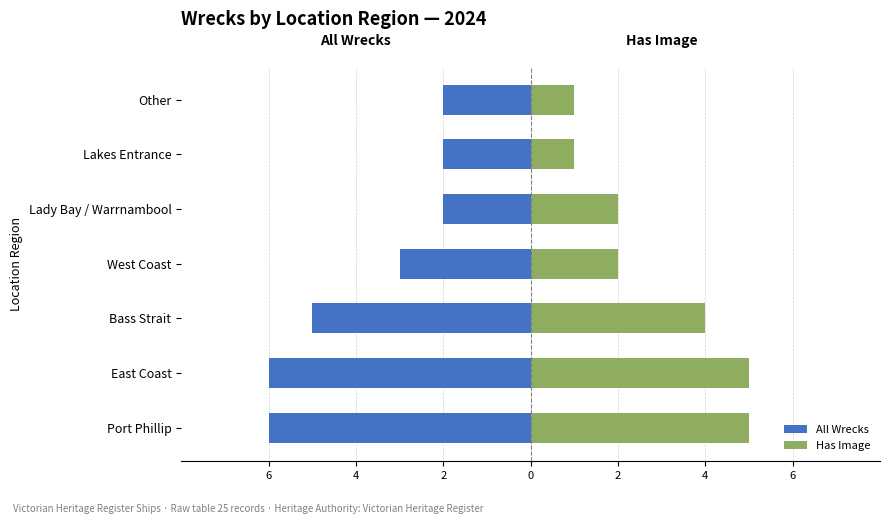

How many bars are there in total?

14